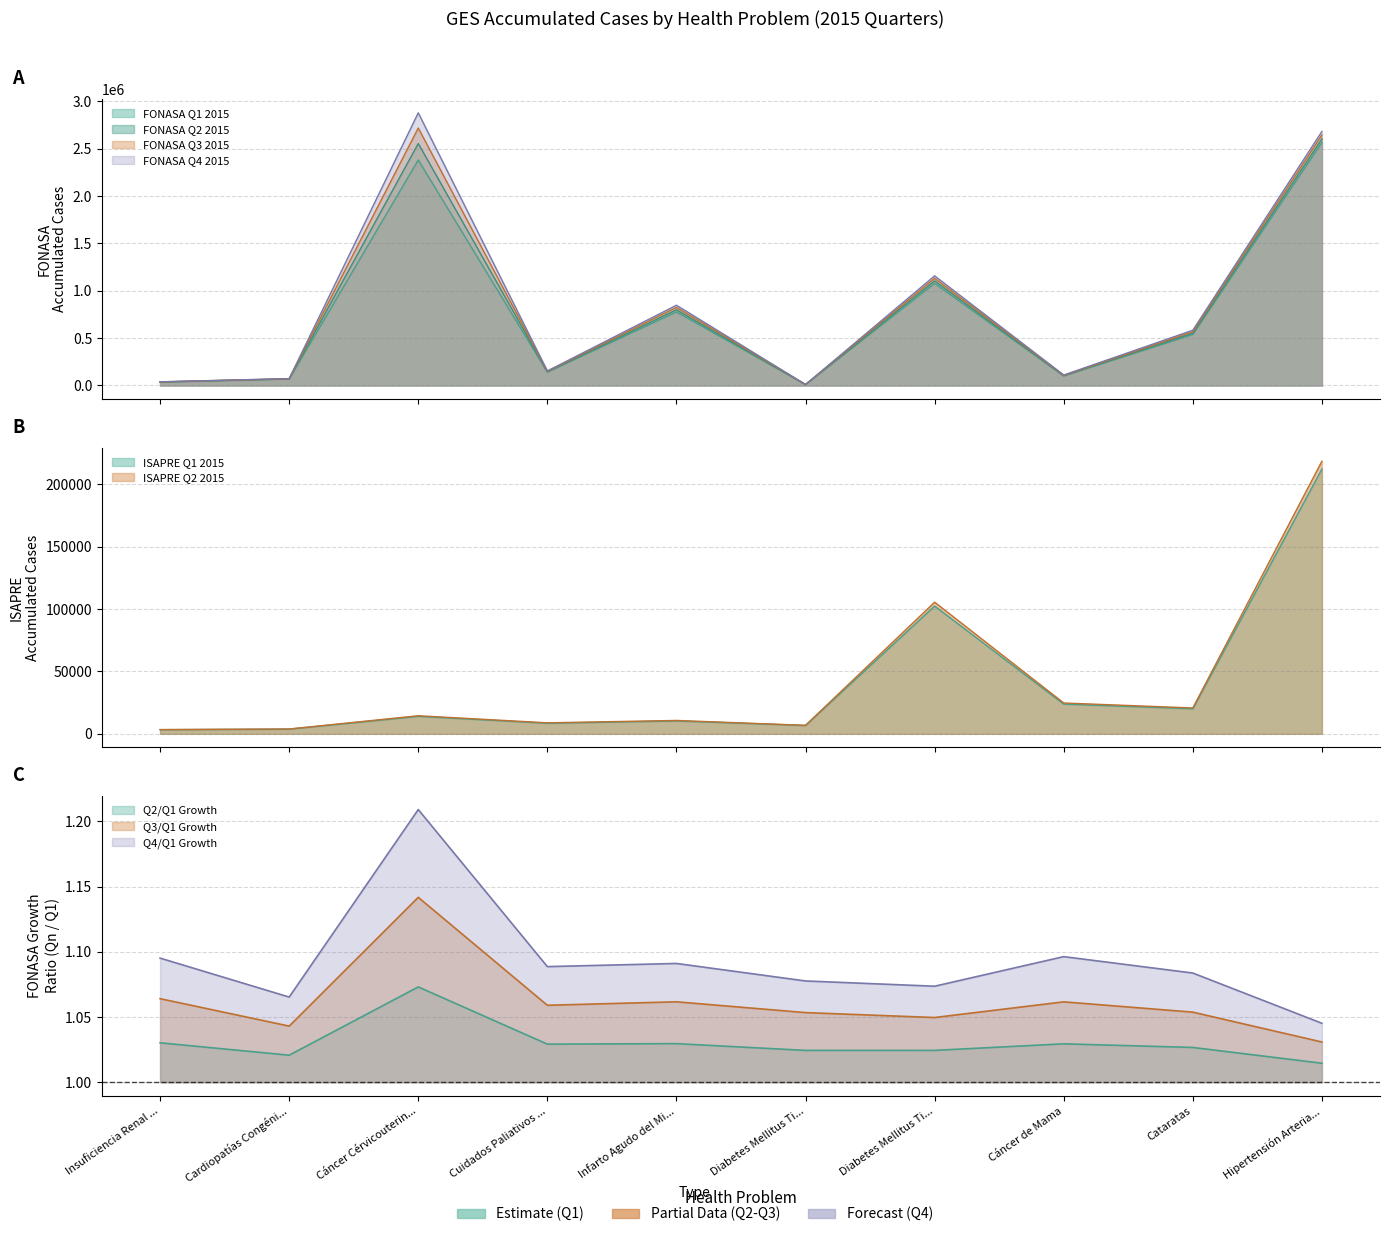

What position from the left is Insuficiencia Renal Crónica Terminal?

1